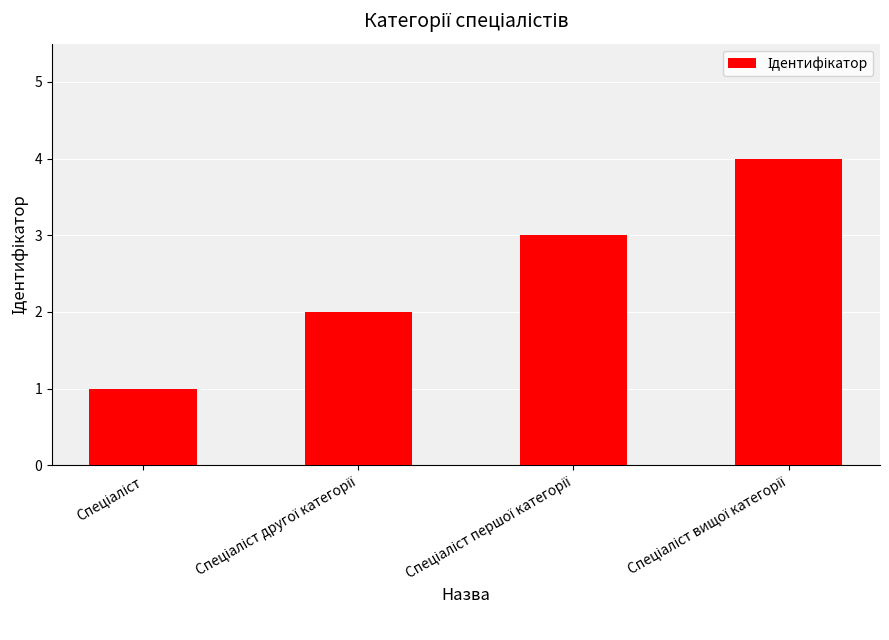

How many values are below 3?

2